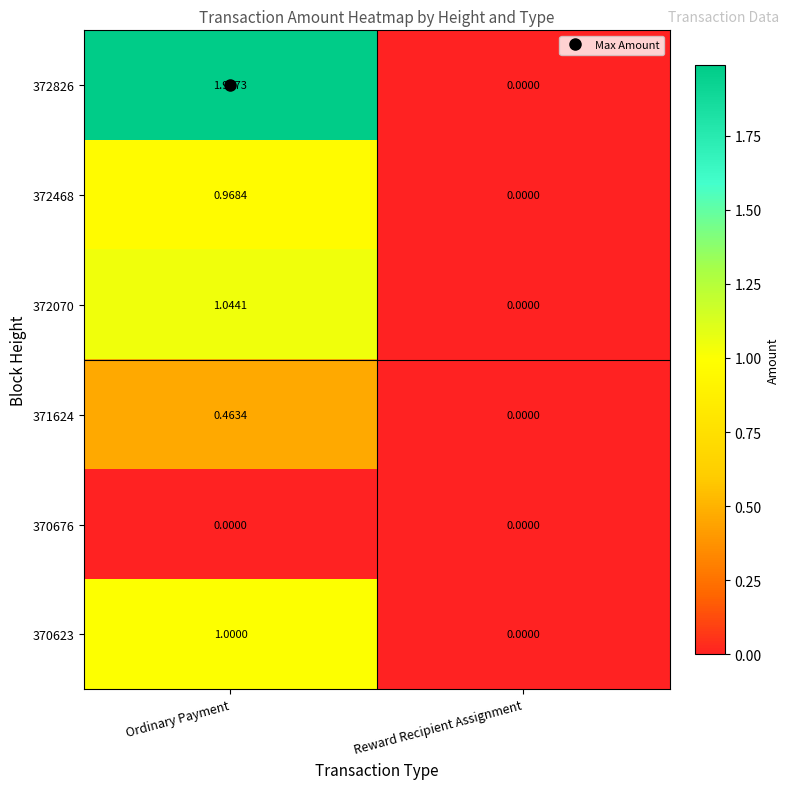

List the labels in order of 372826 value, largest first.

Ordinary Payment, Reward Recipient Assignment